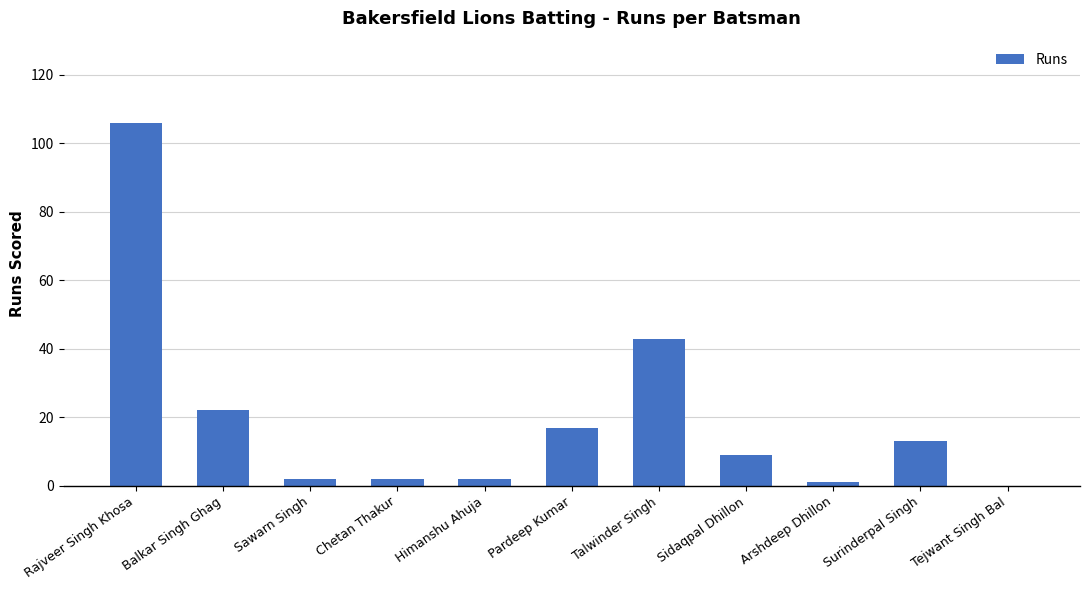

What is the change in value from Rajveer Singh Khosa to Arshdeep Dhillon?

-105